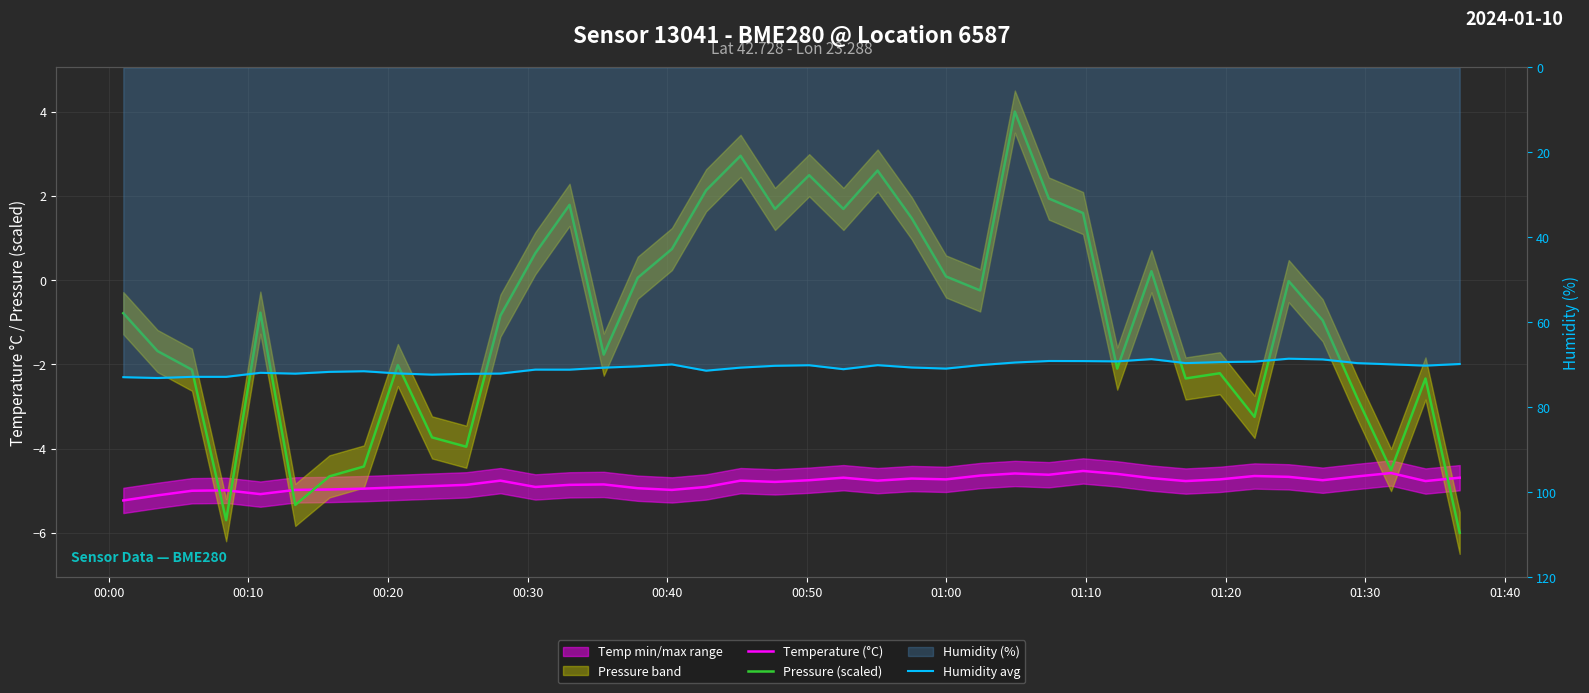

What is the value of the Pressure (scaled) point at the 11th from the left?

-4.0